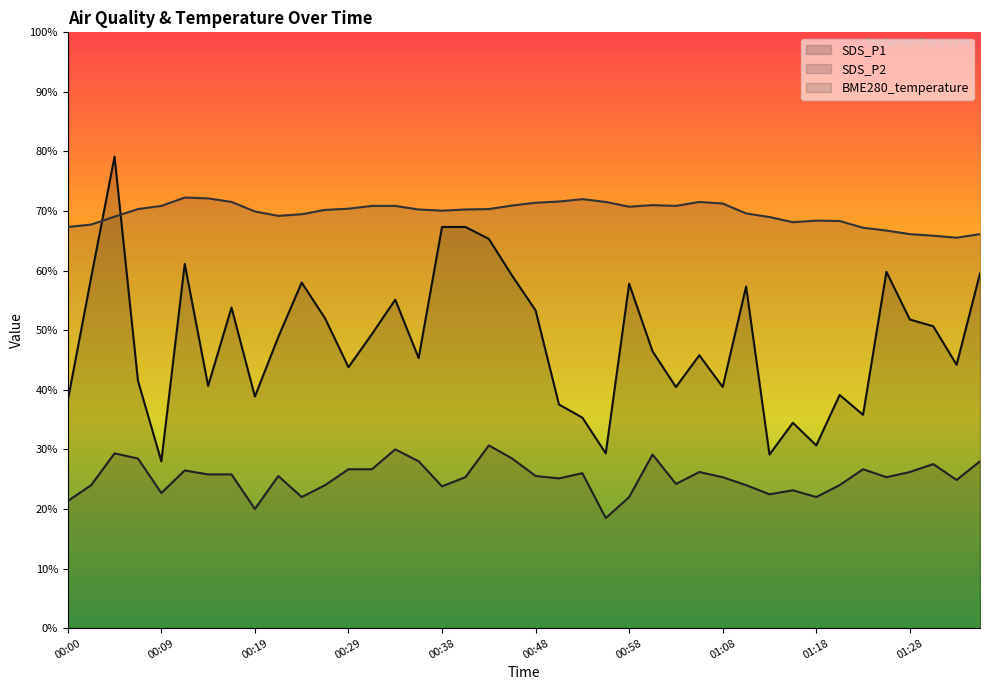

What is the difference between the SDS_P1 values at 00:19 and 00:38?

4.3